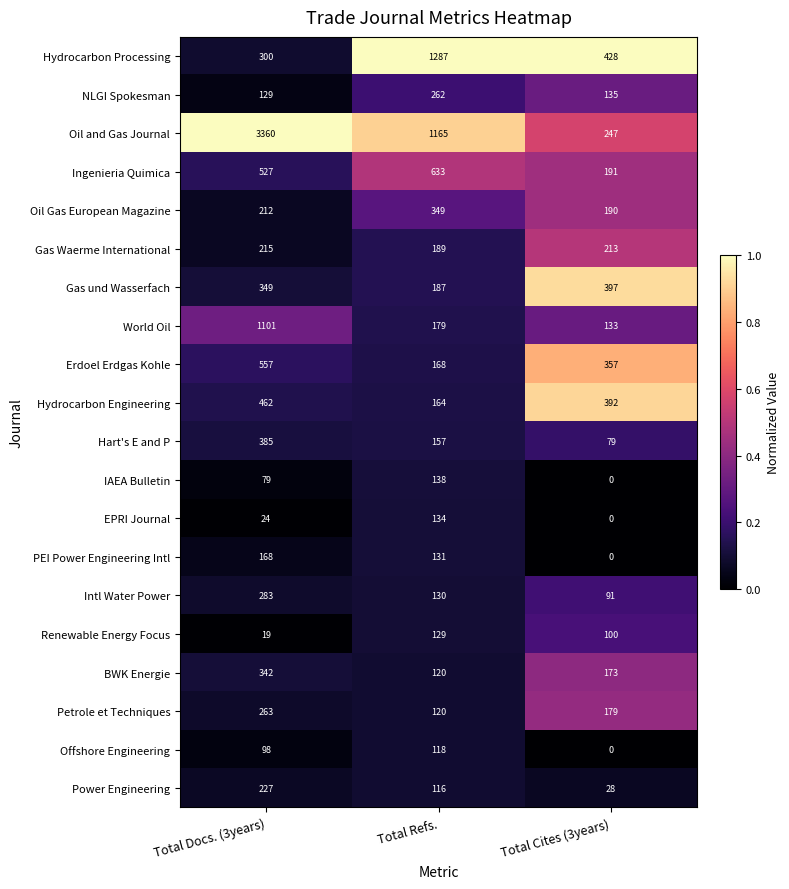

Is the value of Gas Waerme International at Total Cites (3years) greater than the value of Hydrocarbon Engineering at Total Cites (3years)?

No